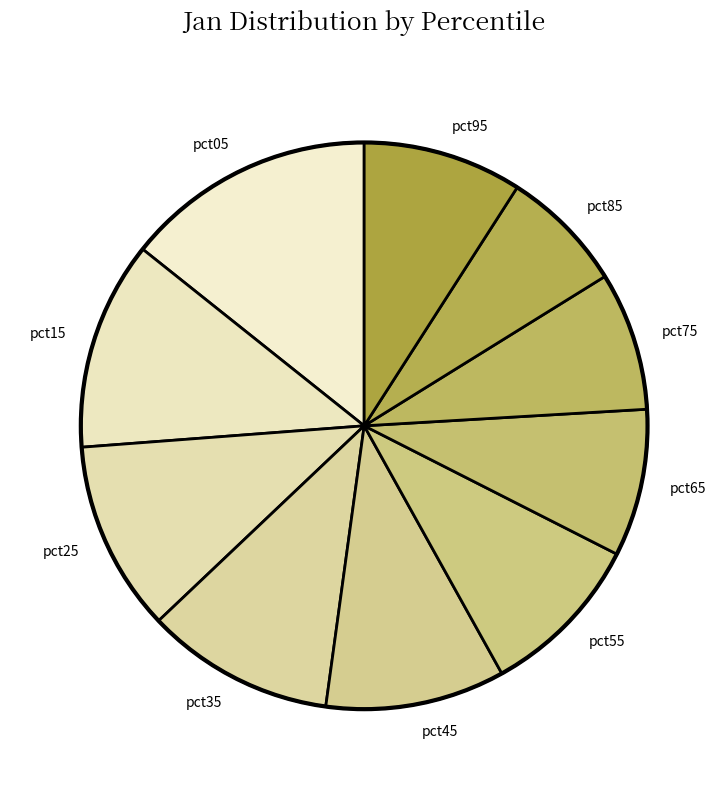

Is there any slice that represents more than half of the pie?

No